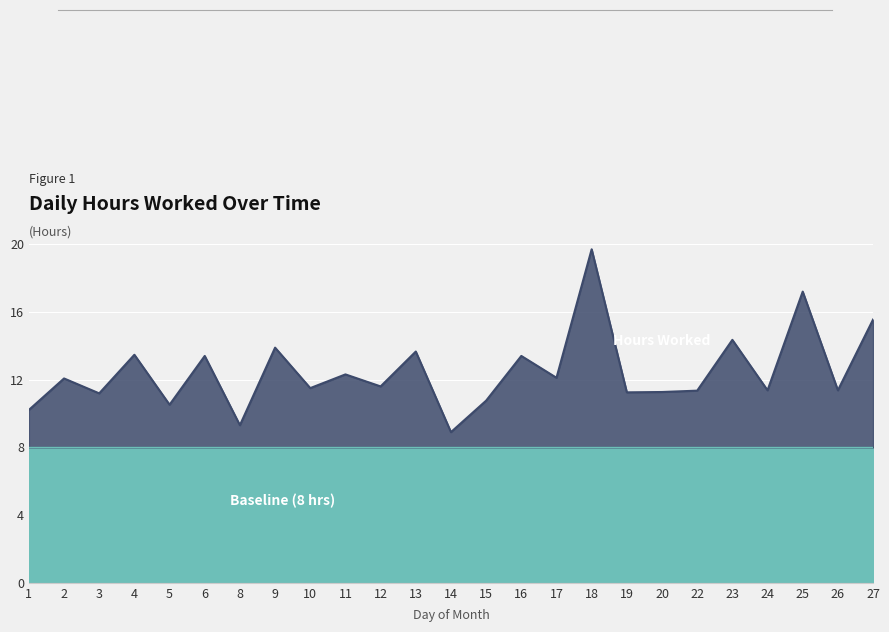

List the labels in order of value, largest first.

18, 25, 27, 23, 9, 13, 4, 6, 16, 11, 17, 2, 12, 10, 24, 26, 22, 20, 19, 3, 15, 5, 1, 8, 14